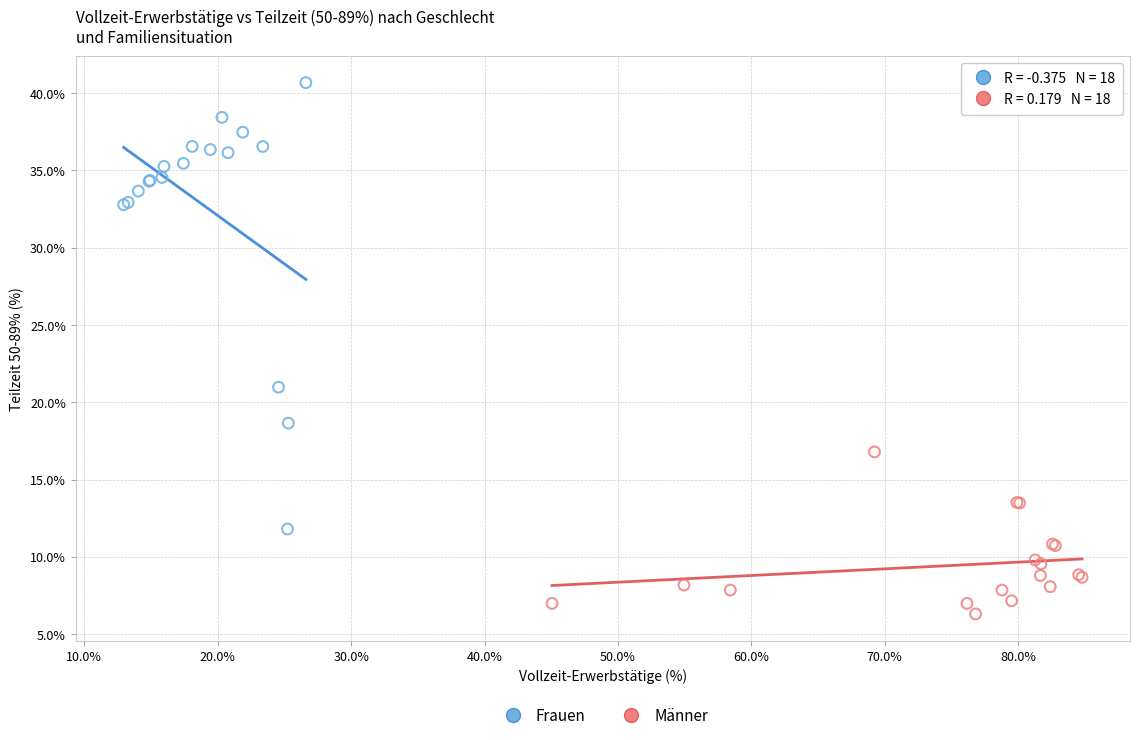

Which series reaches the minimum Y coordinate?

Männer